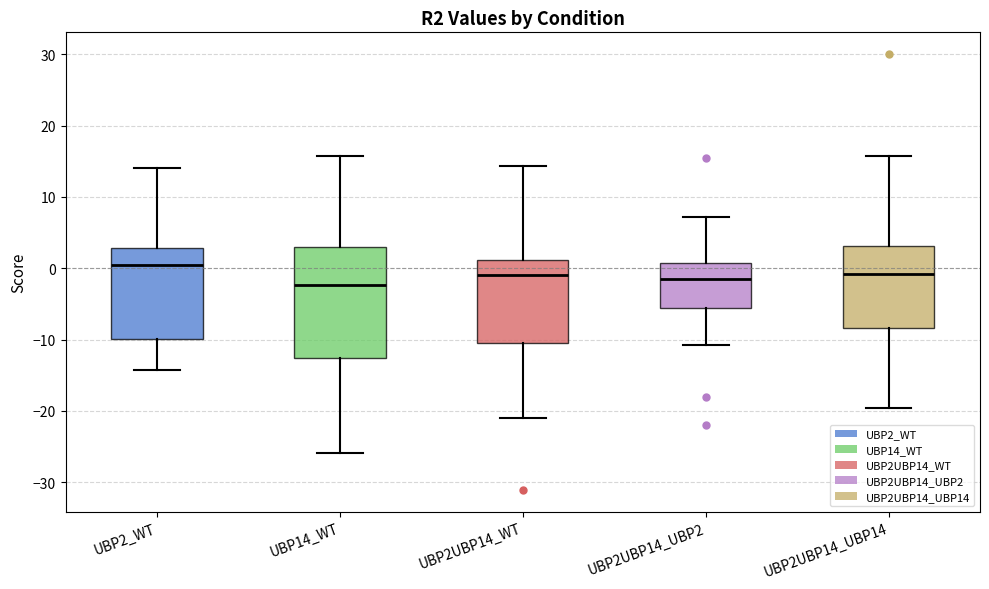

Comparing the boxes themselves (not the whiskers), which one is the tallest?

UBP14_WT